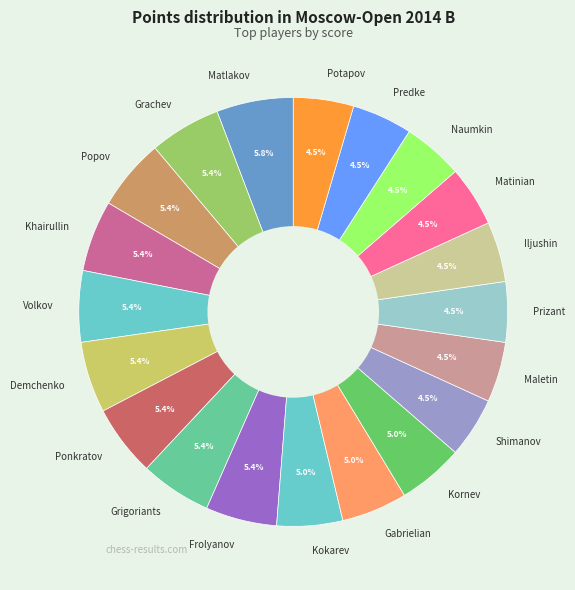

Approximately how many times larger is the value at Prizant compared to Kornev?

0.9